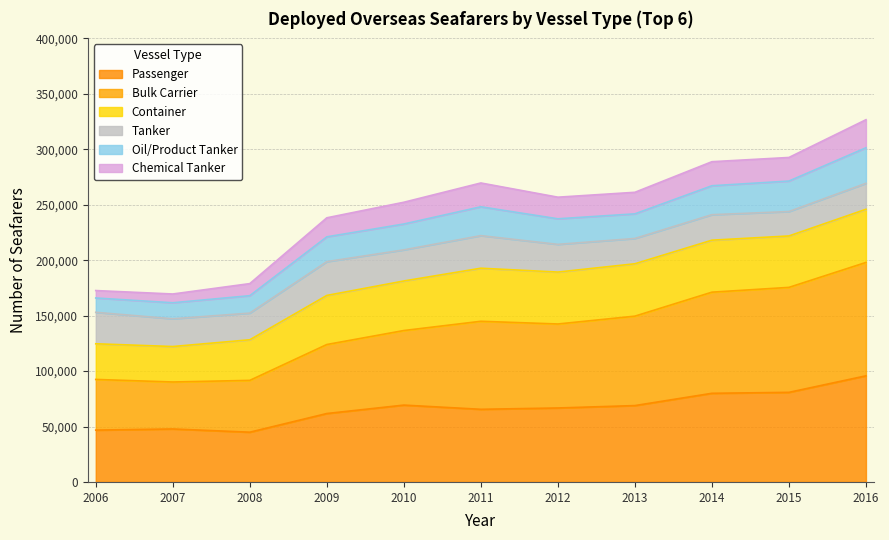

Which category has the lowest value in the Bulk Carrier series?

2007